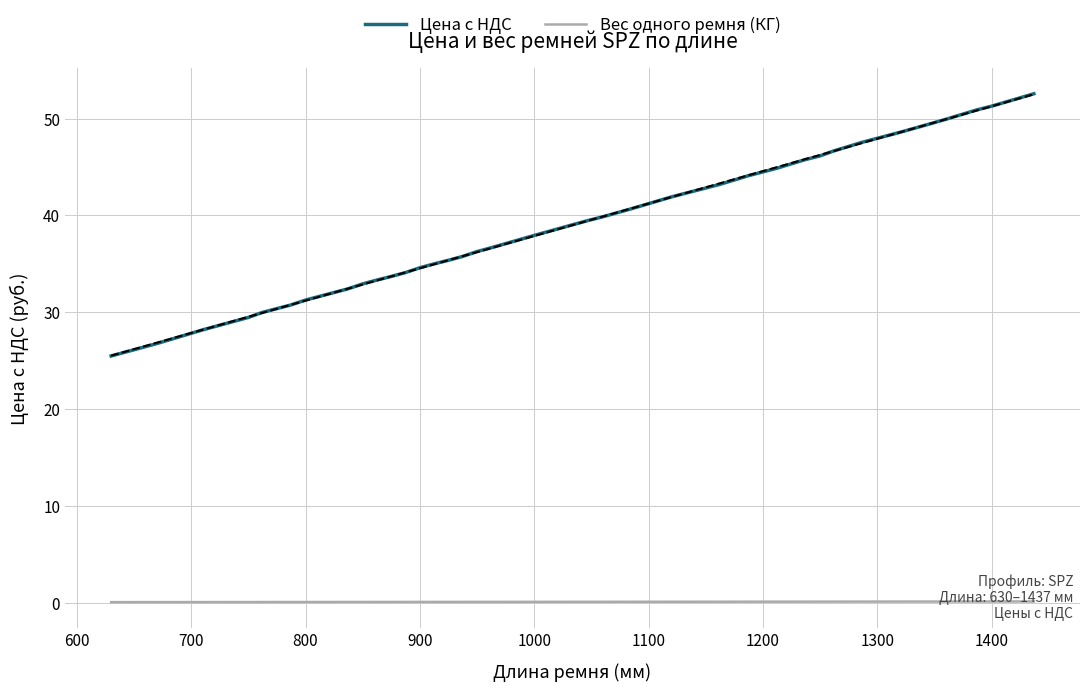

What is the value of the Цена с НДС point at the 28th from the left?

45.8